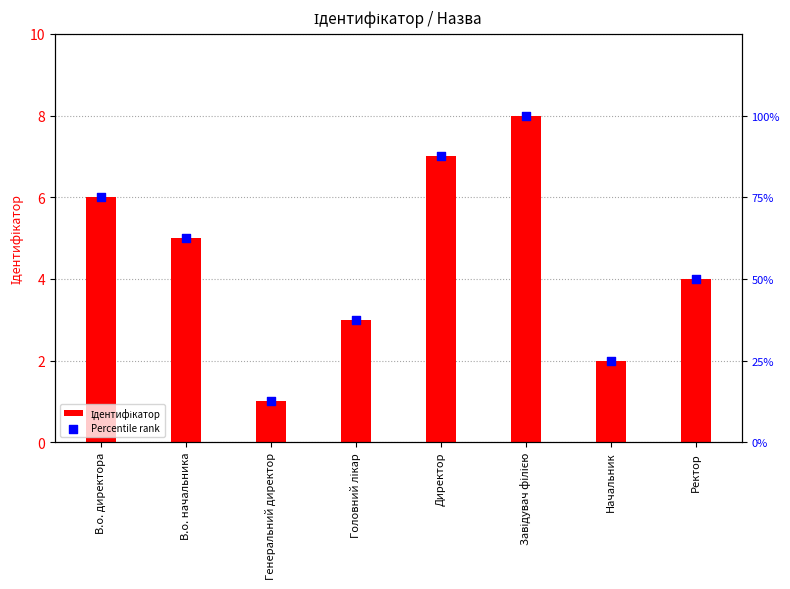

At which category is the sum across all series the highest?

Завідувач філією